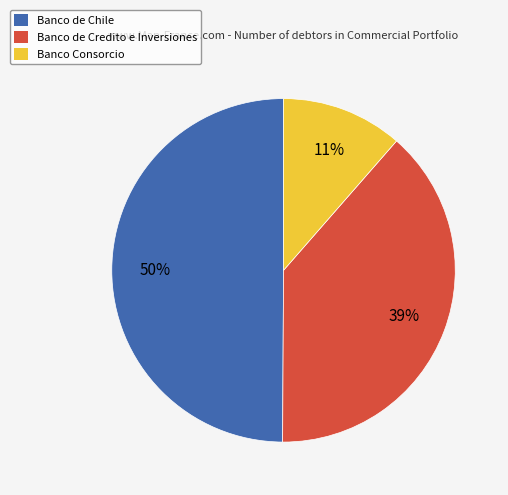

To the nearest percent, what is the average slice percentage?

33%